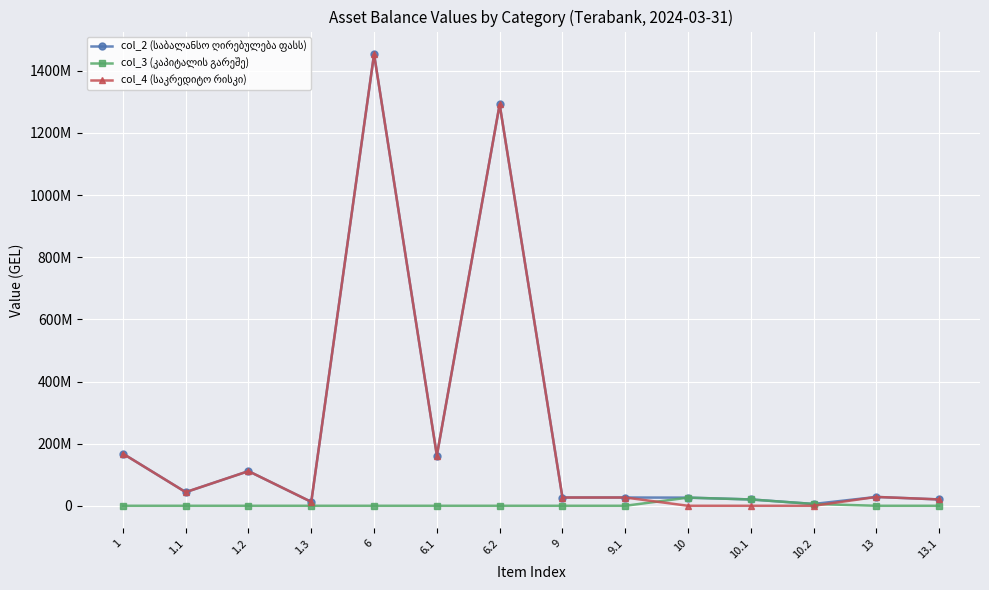

What is the difference between the highest and lowest values at 9.1?

26593892.0